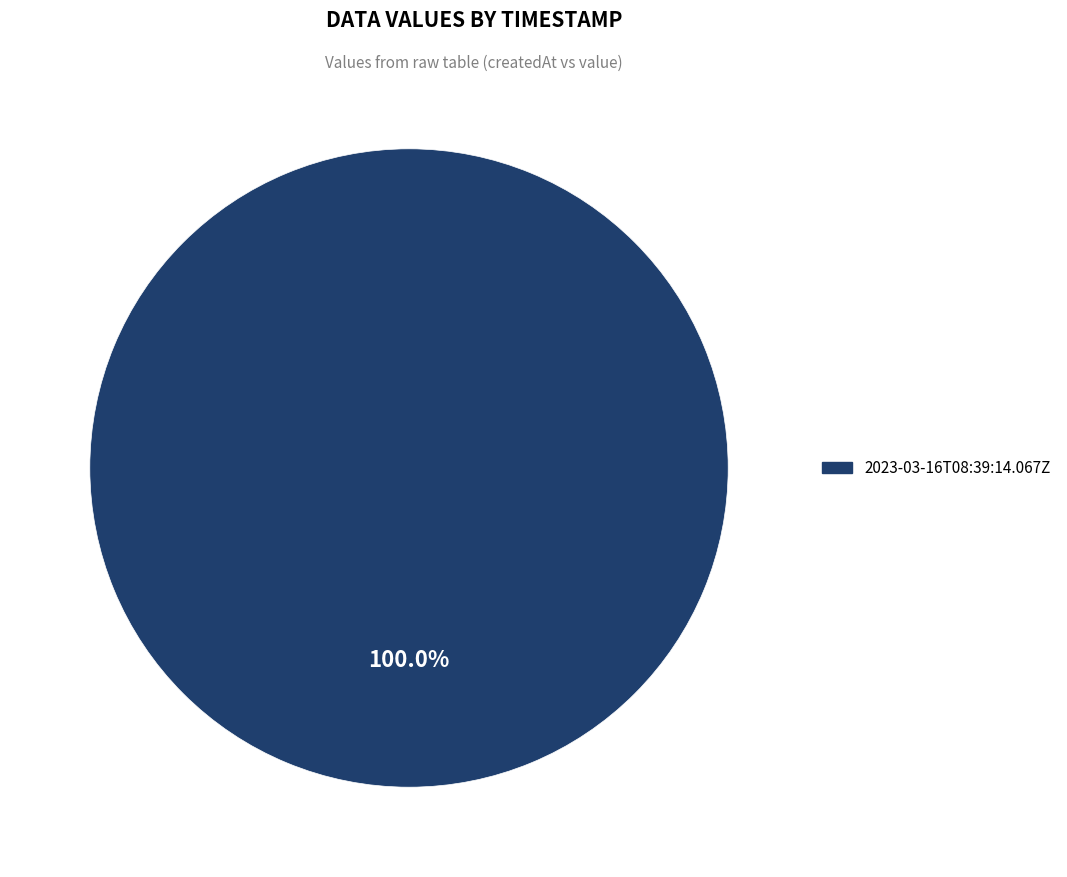

How many slices are in this pie chart?

1